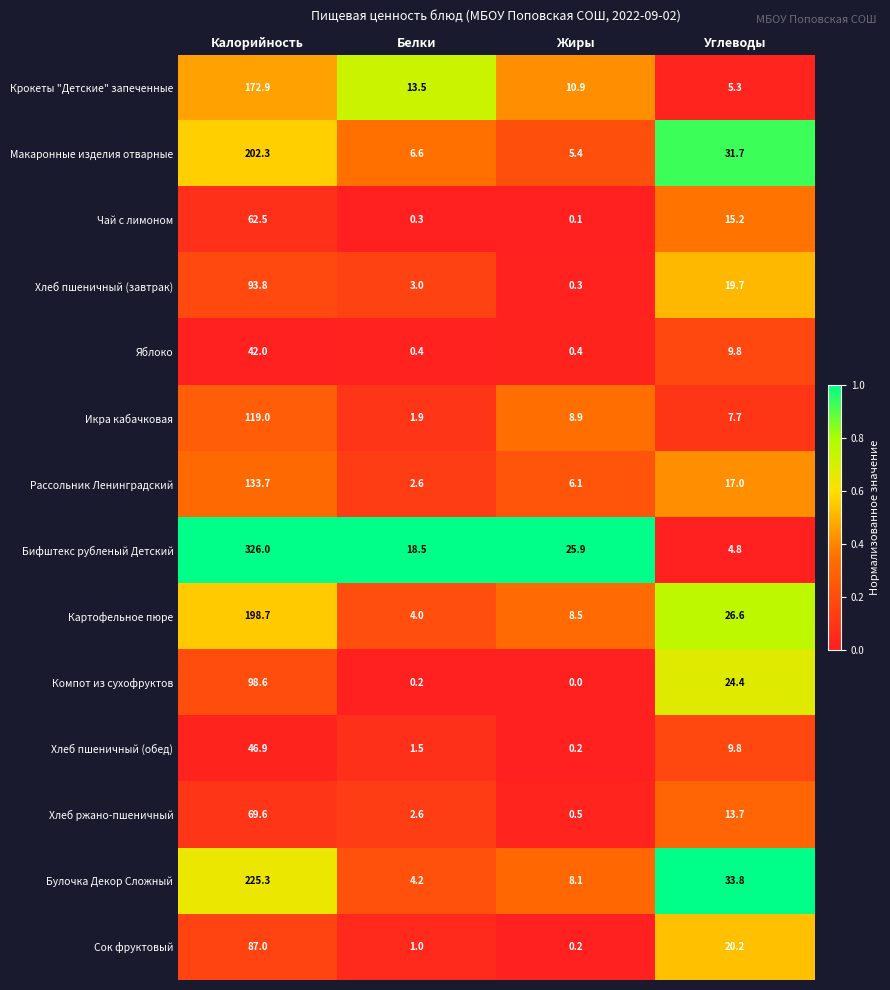

What is the average value of the Компот из сухофруктов series?

30.8